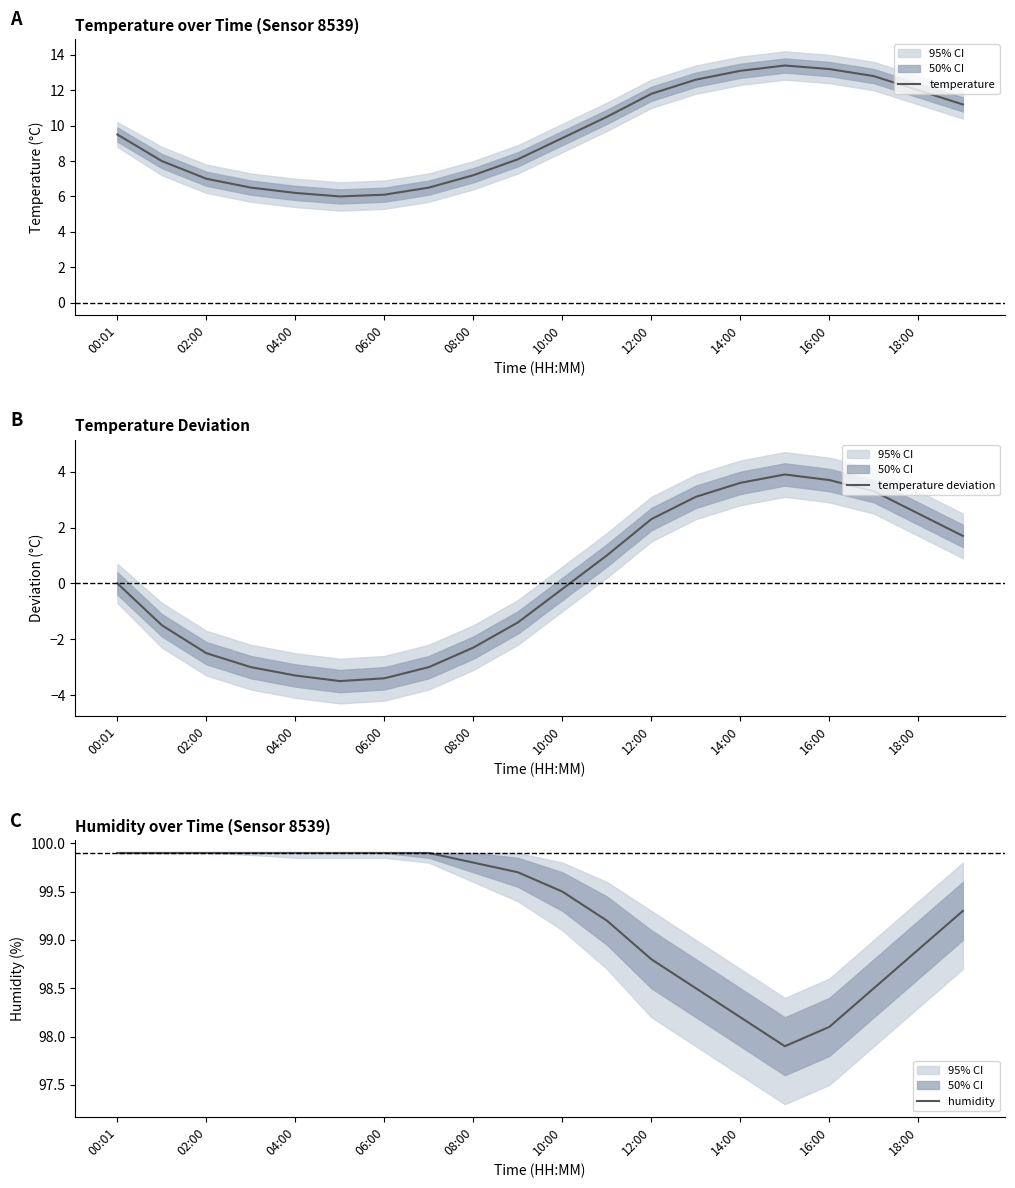

The temperature series shows 11.8 at 12:00. True or false?

True